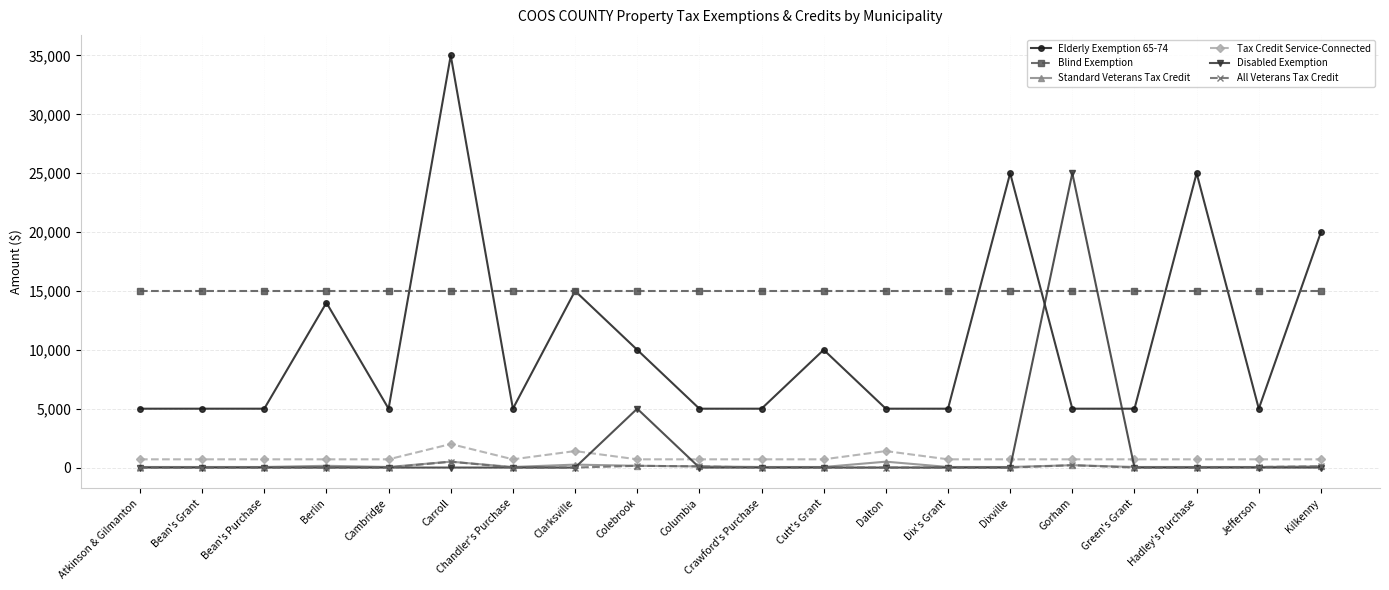

What is the label of the 1st point from the right?

Kilkenny